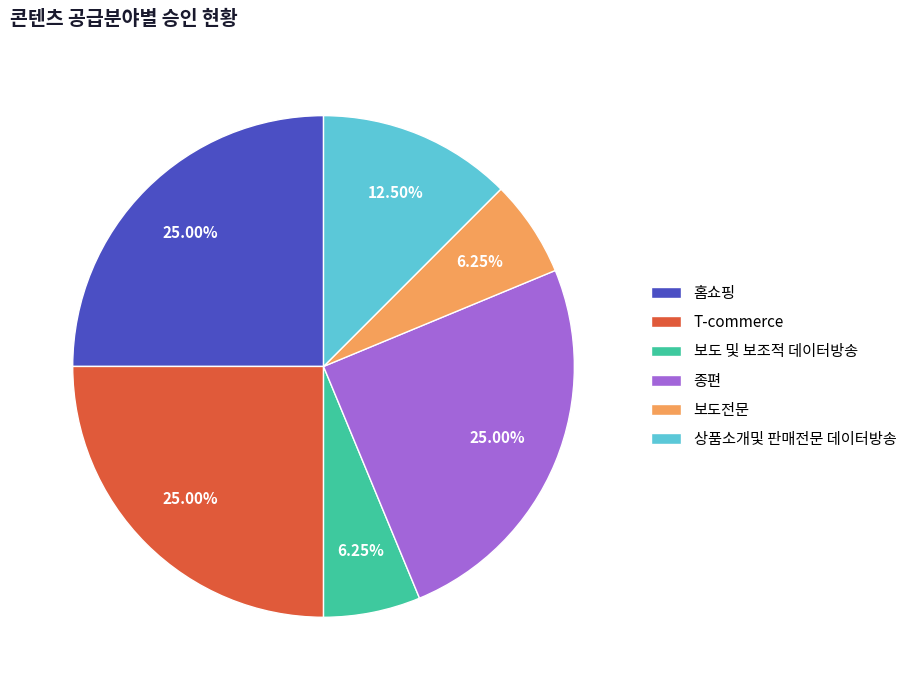

Is it true that 홈쇼핑 is 25% of the pie?

True